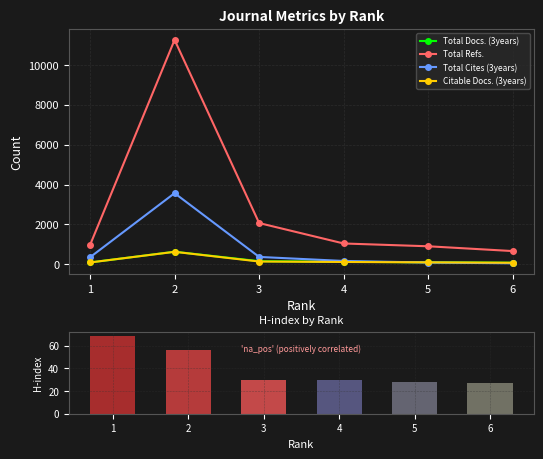

What is the total value across all series at 4?

1425